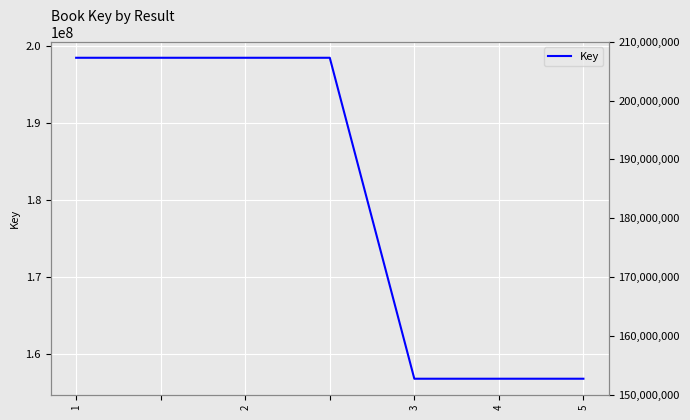

What is the difference between the second highest and minimum values?

41665669